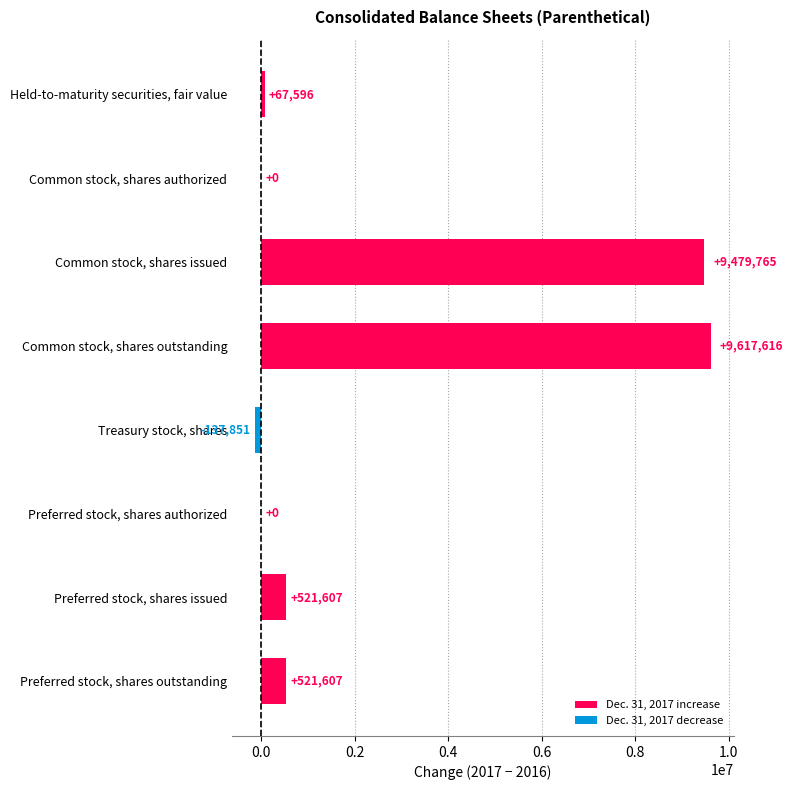

What is the greatest value displayed?

9617616